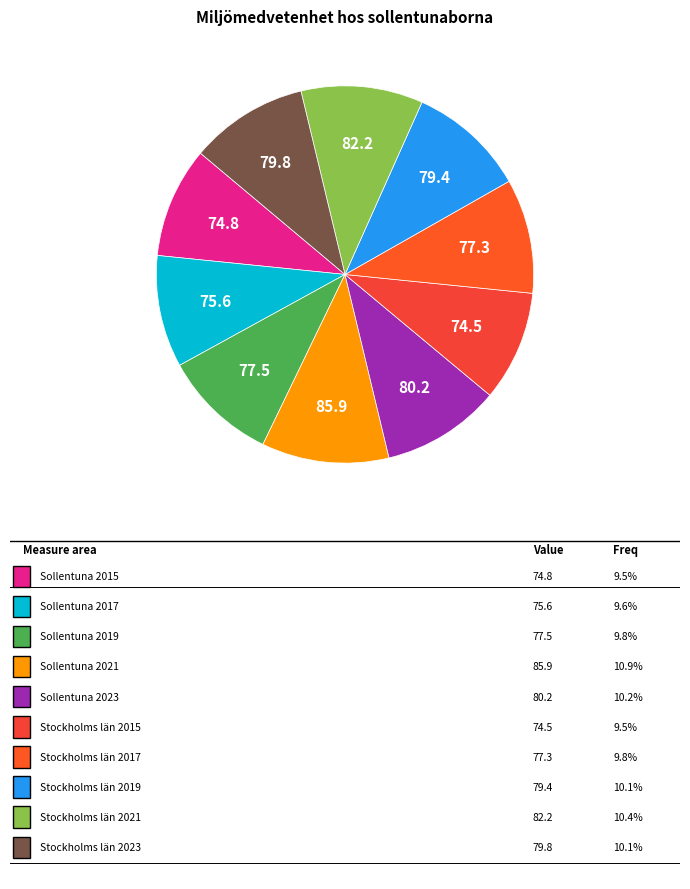

How many slices are in this pie chart?

10